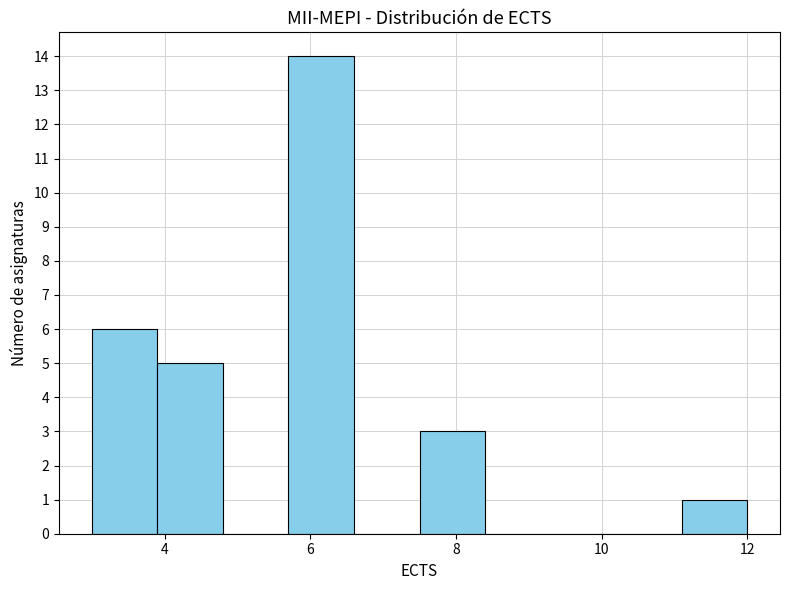

Reading left to right, transcribe this chart: for each bar, give the range it covers on the x-axis and its height. Neither the bar edges nor the heights are printed on the chart, so give them approximately, as read against the axes.

3.0 to 3.9: 6
3.9 to 4.8: 5
4.8 to 5.7: 0
5.7 to 6.6: 14
6.6 to 7.5: 0
7.5 to 8.4: 3
8.4 to 9.3: 0
9.3 to 10.2: 0
10.2 to 11.1: 0
11.1 to 12.0: 1